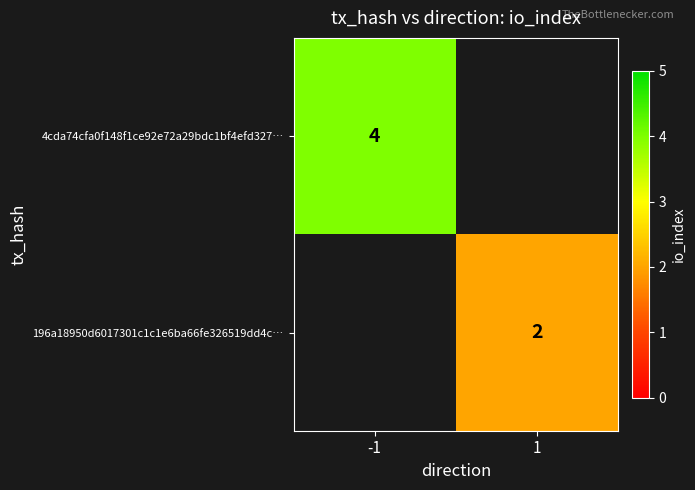

Between 1 and -1, which is larger?

-1